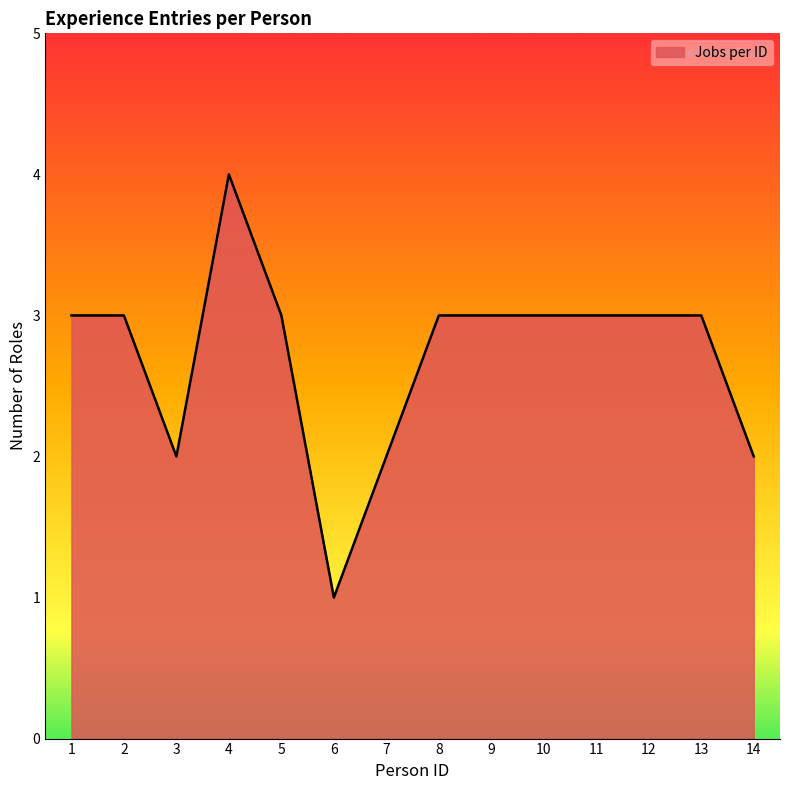

The value at 7 is 3. True or false?

False